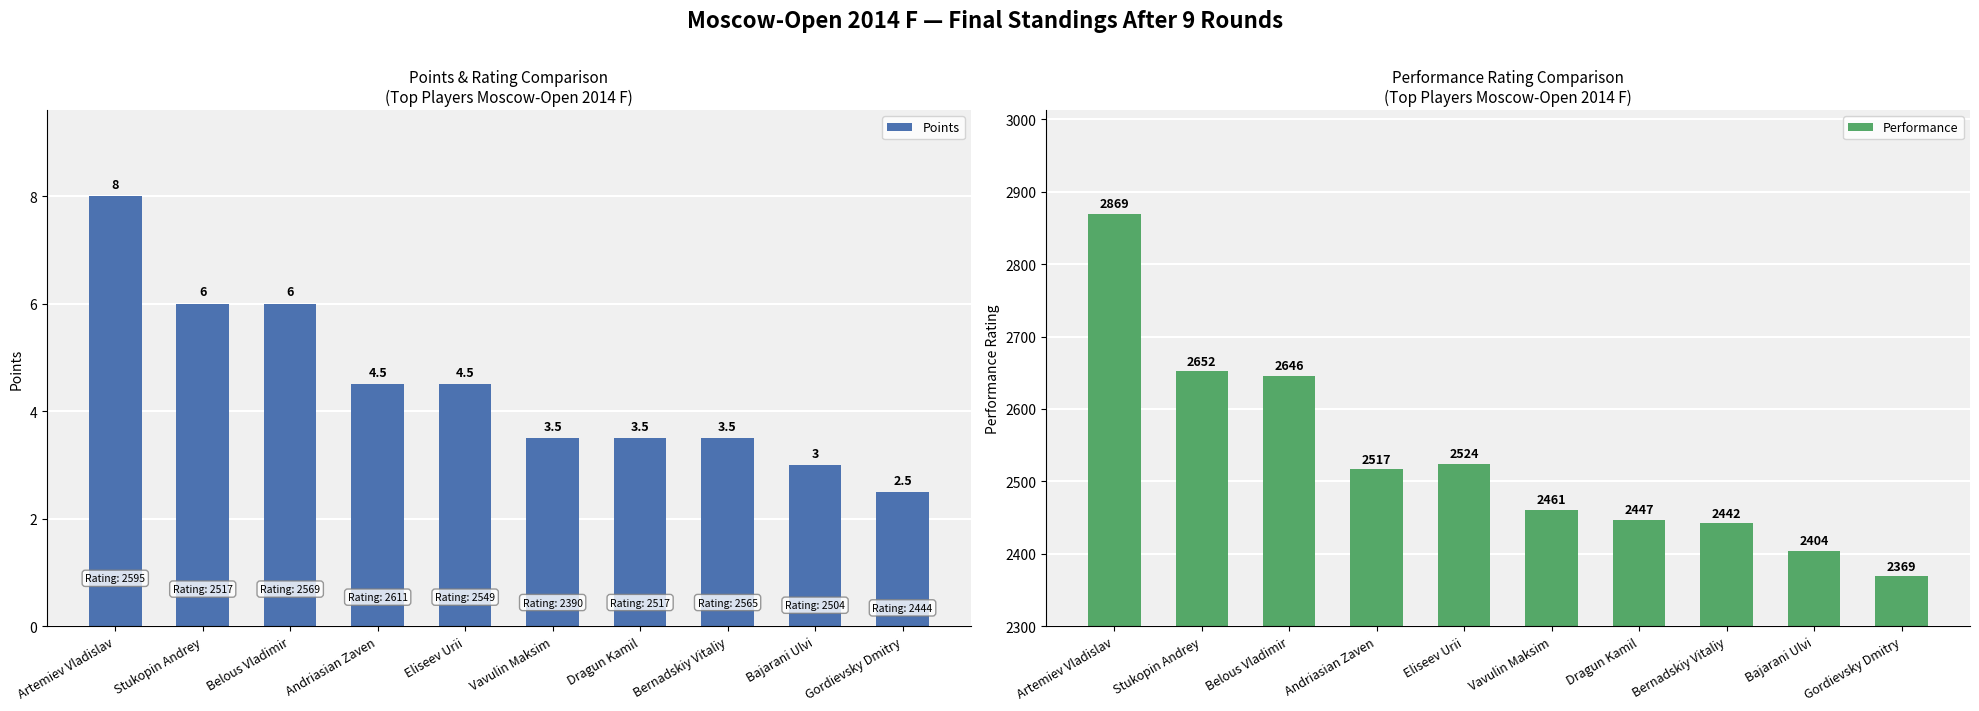

What is the difference between the maximum and second lowest values in the Points series?

5.0